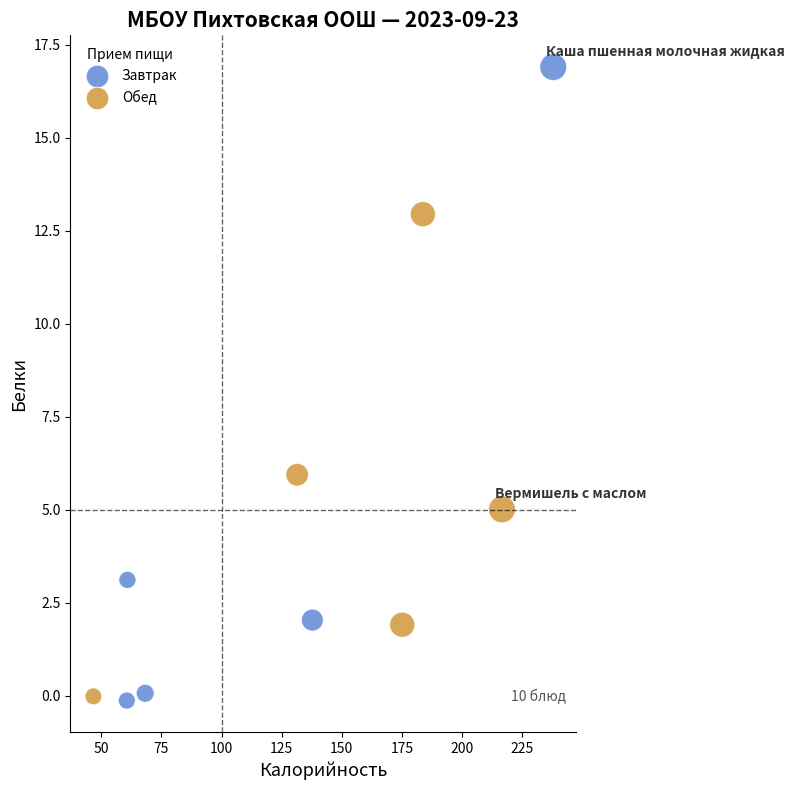

Which series has the largest Y range (max minus min)?

Завтрак